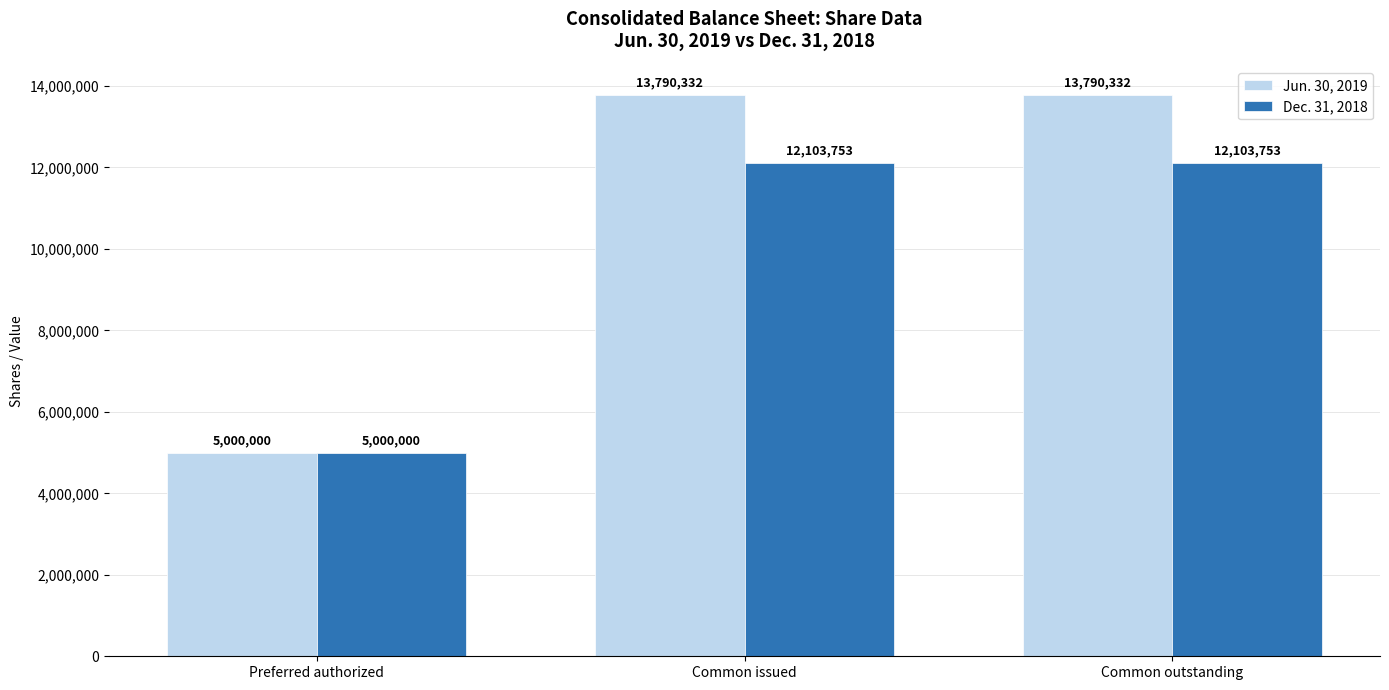

Reading left to right, what are all the values shown in this chart?

Jun. 30, 2019: 5000000	13790332	13790332
Dec. 31, 2018: 5000000	12103753	12103753